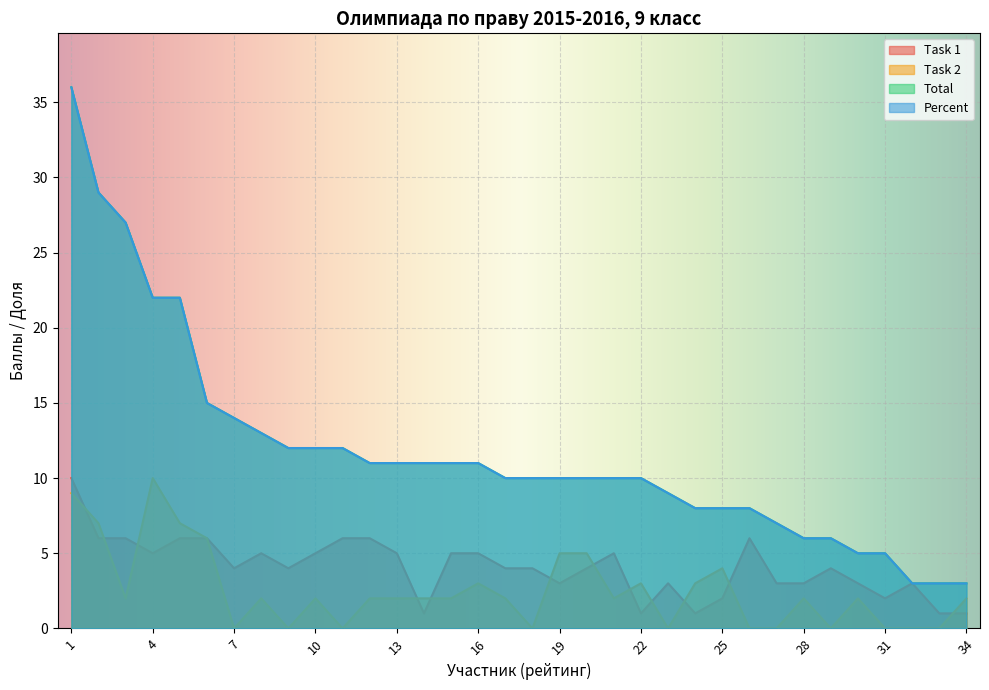

Between 11 and 2, which is larger?

11